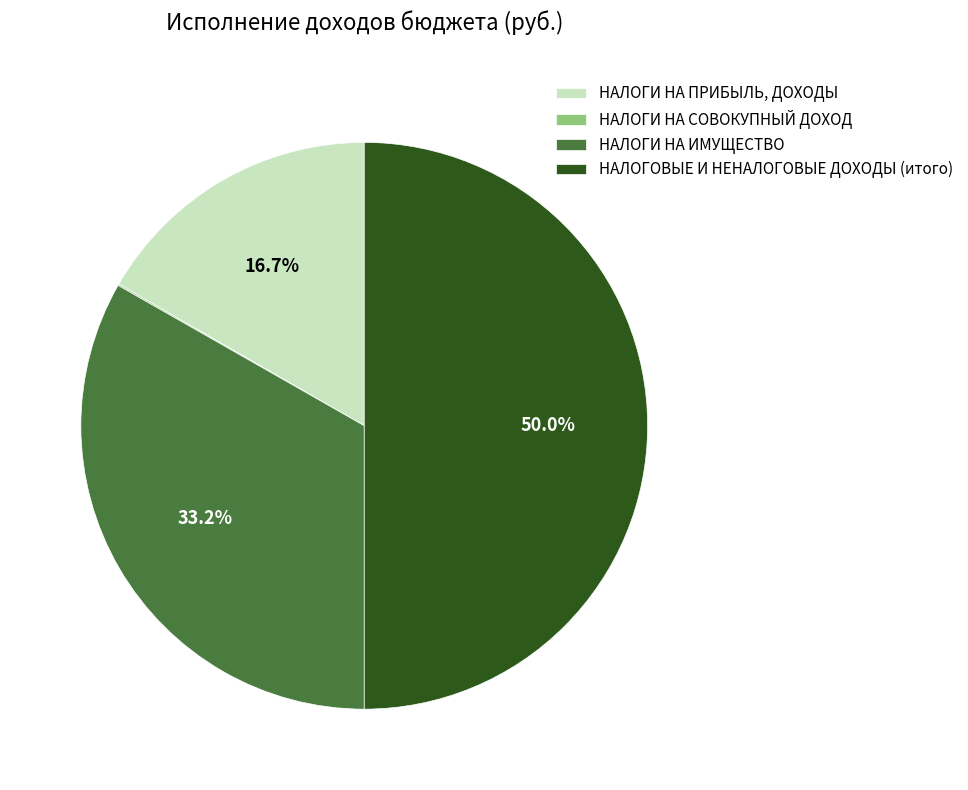

Combined, what portion of the pie is НАЛОГОВЫЕ И НЕНАЛОГОВЫЕ ДОХОДЫ (итого) and НАЛОГИ НА ПРИБЫЛЬ, ДОХОДЫ?

66.7%